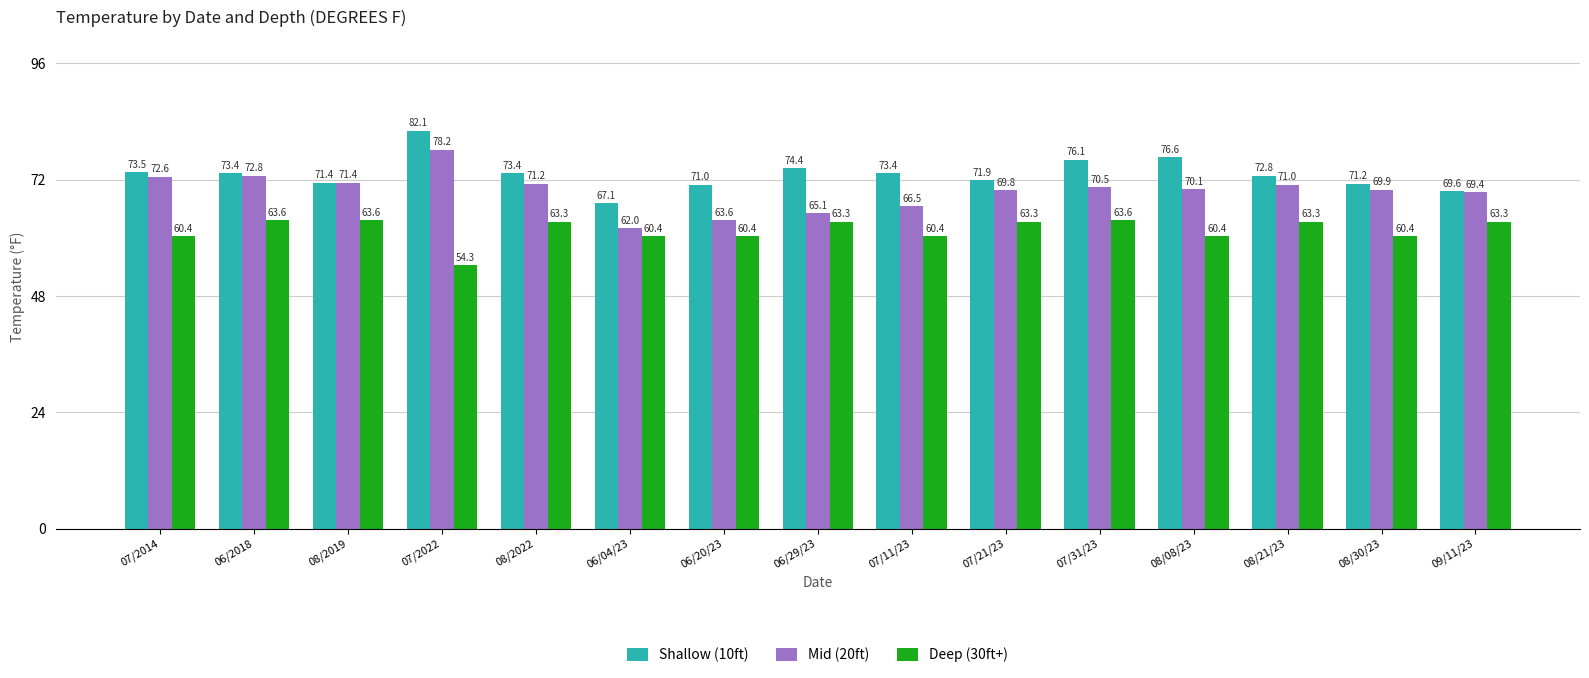

The Mid (20ft) series shows 70.1 at 08/08/23. True or false?

True